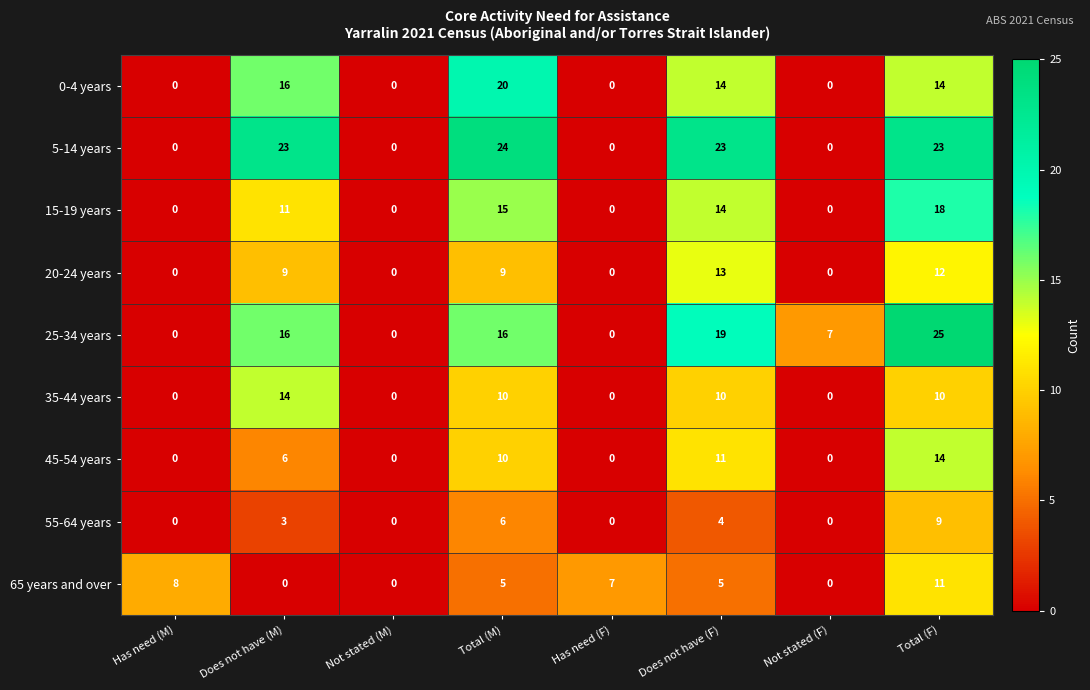

What is the difference between the maximum and minimum values in the 45-54 years series?

14